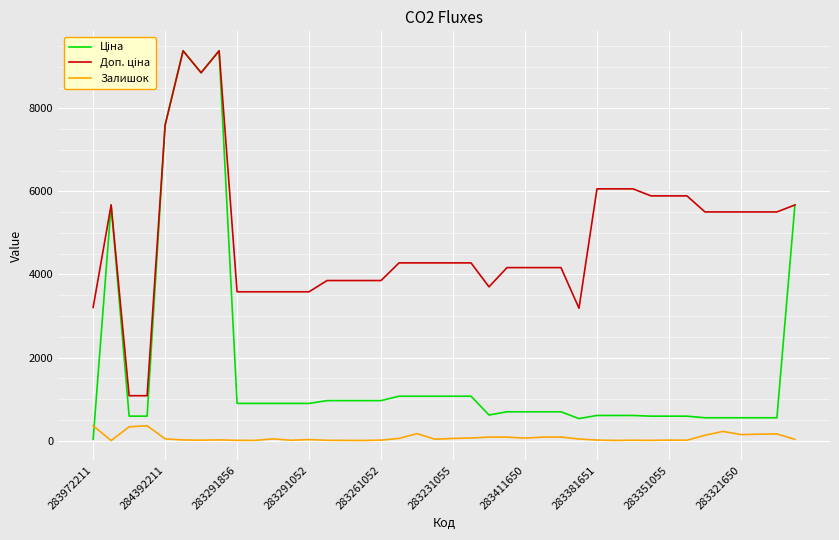

What is the maximum value shown in the chart?

9384.0